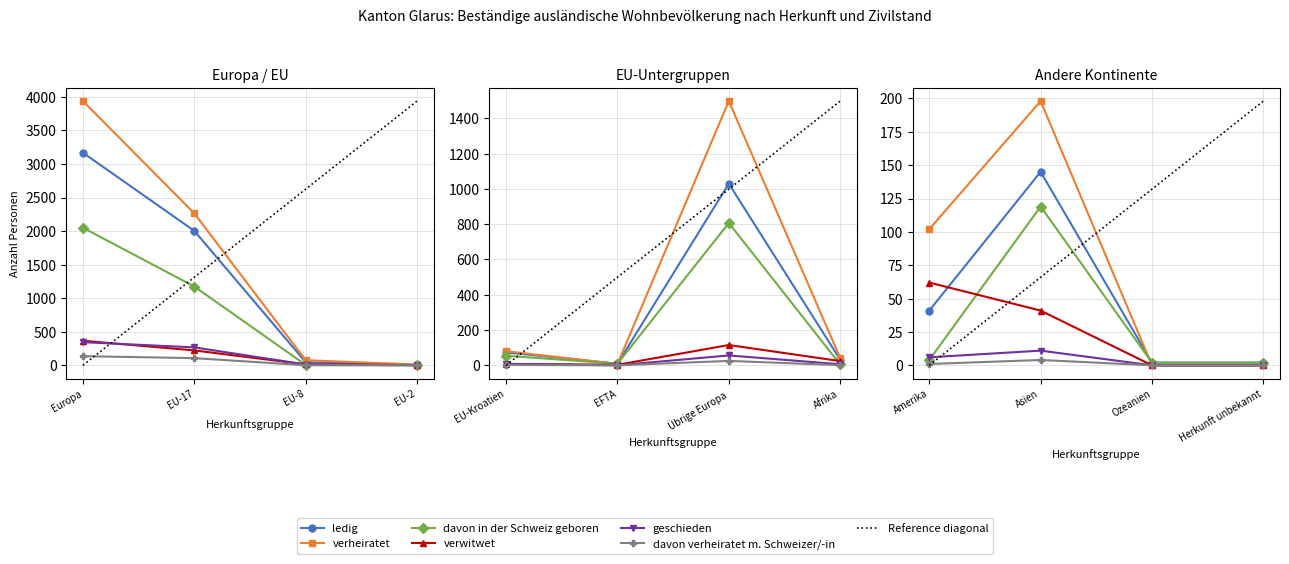

How many data points in verheiratet are less than 80?

6